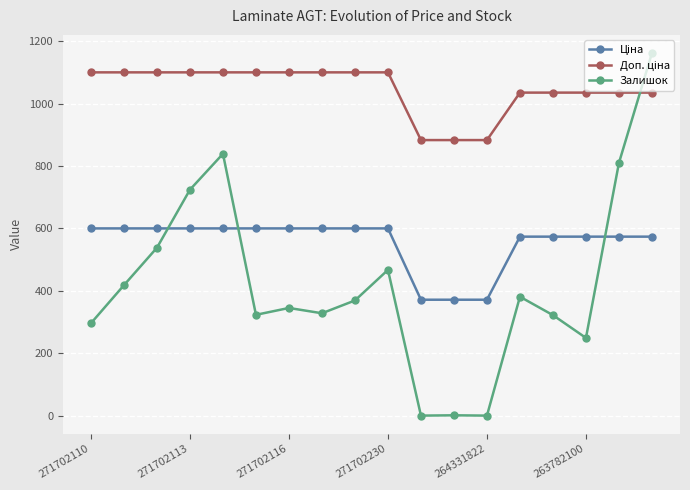

How many data points does each series have?

18